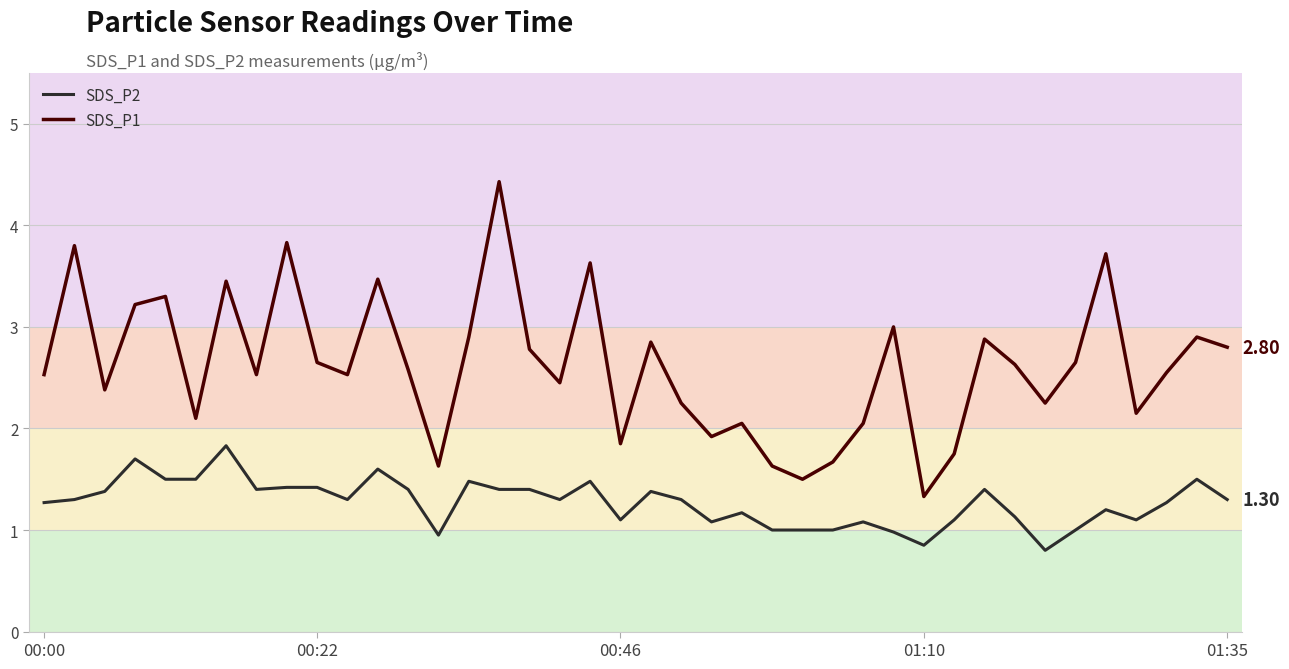

Which series has the widest spread of values?

SDS_P1